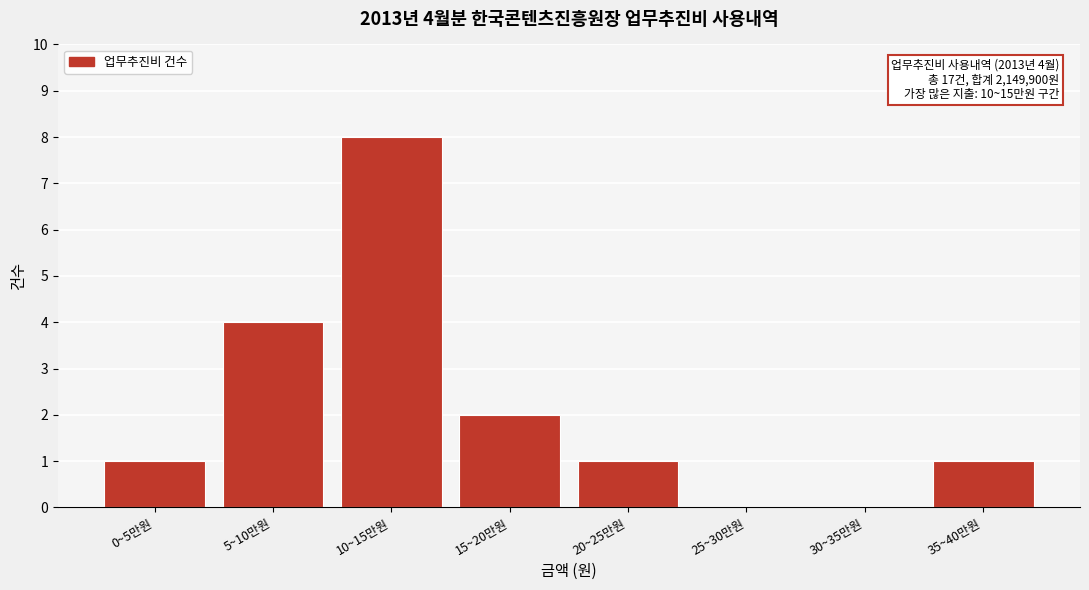

Reading left to right, extract all data points from this chart.

0~5만원=1	5~10만원=4	10~15만원=8	15~20만원=2	20~25만원=1	25~30만원=0	30~35만원=0	35~40만원=1